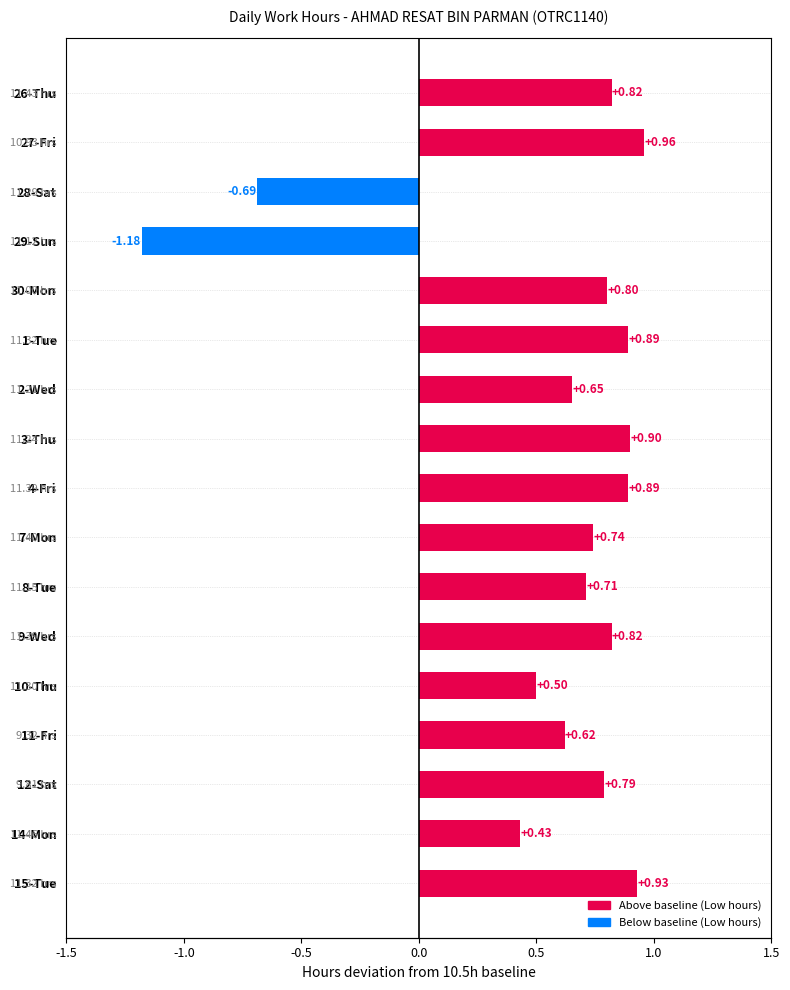

What is the difference between the second highest and second lowest values?

1.6